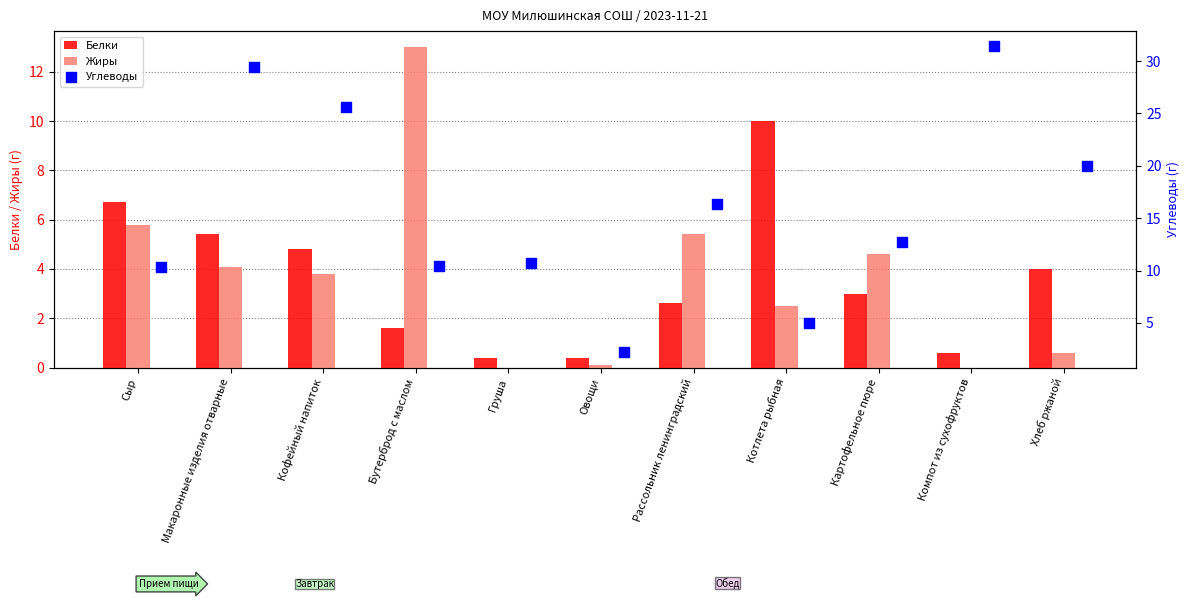

Is the value of Белки at Кофейный напиток greater than the value of Жиры at Кофейный напиток?

Yes